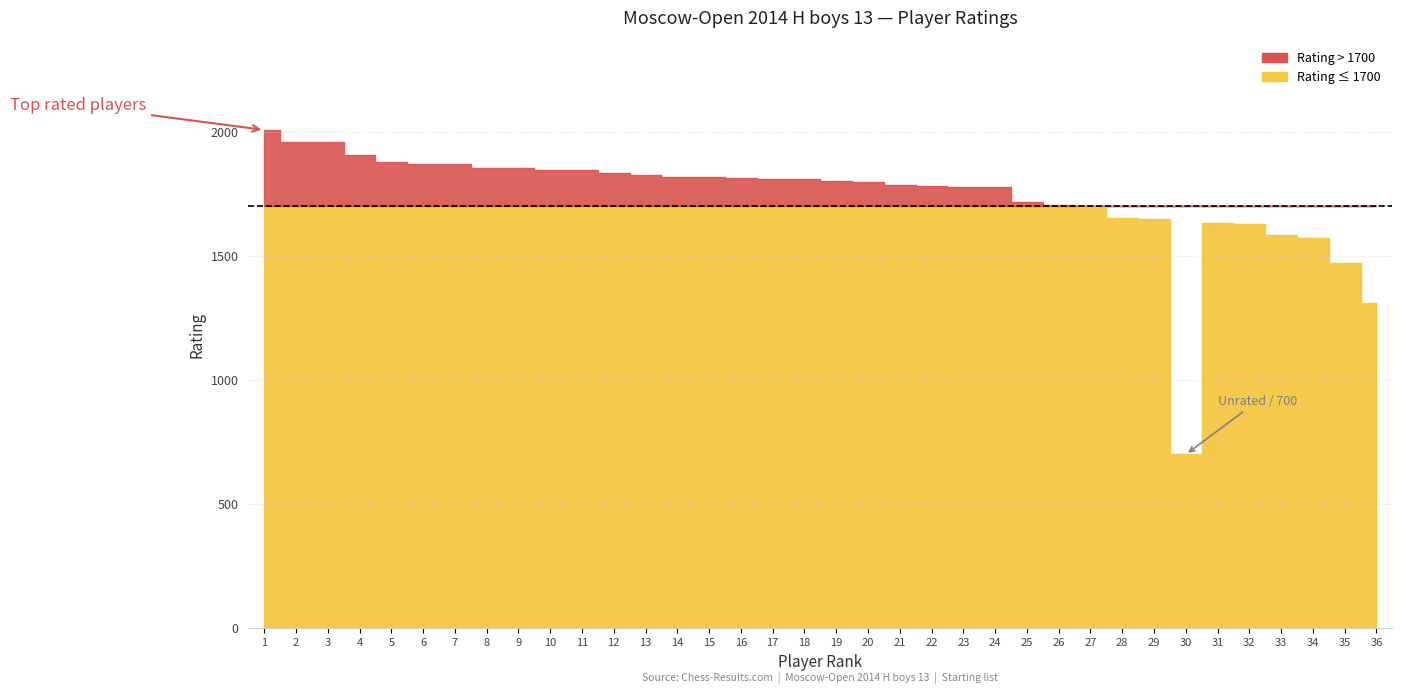

What is the change in value from 5 to 22?

-96